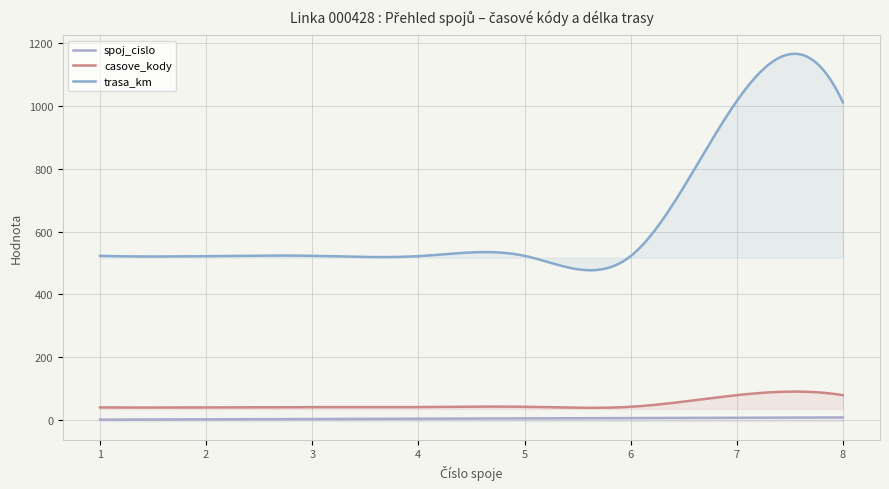

Reading right to left, transcribe all the data shown in this chart.

spoj_cislo: 8=8	7=7	6=6	5=5	4=4	3=3	2=2	1=1
casove_kody: 8=79	7=79	6=42	5=42	4=41	3=41	2=40	1=40
trasa_km: 8=1012	7=1016	6=522	5=523	4=522	3=523	2=522	1=523